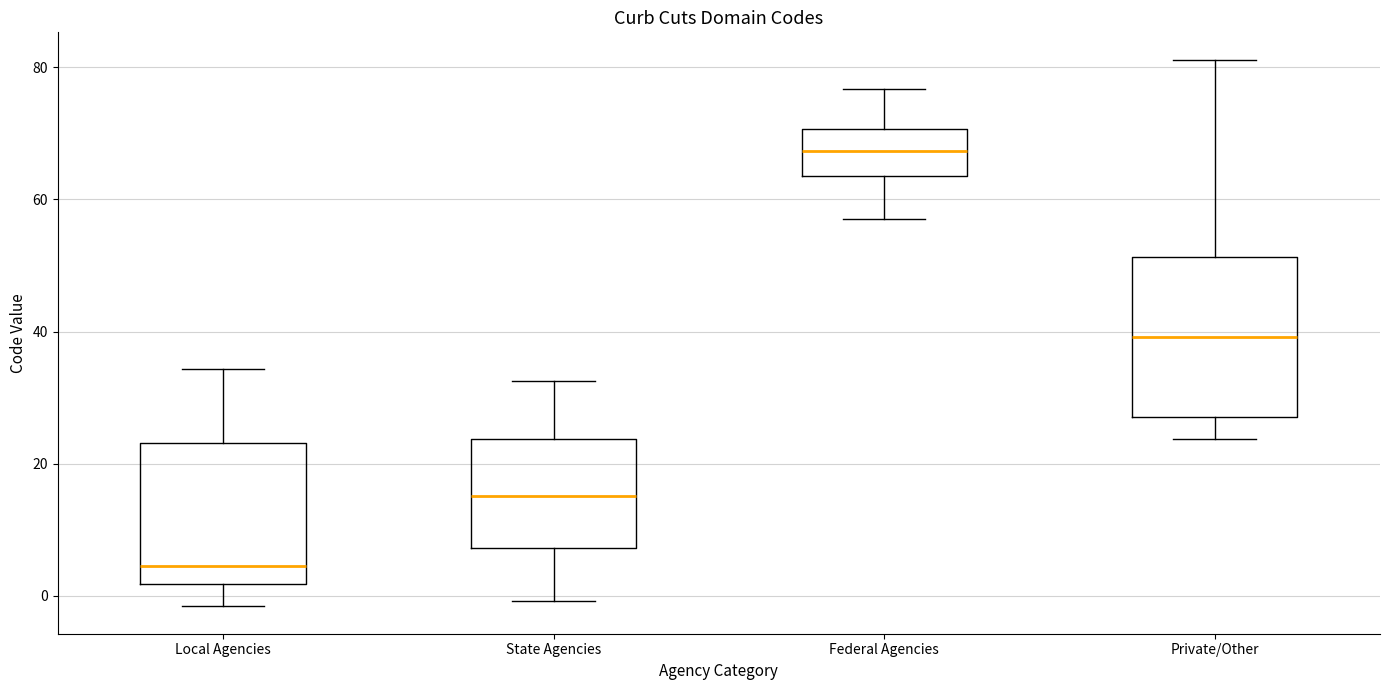

Comparing the boxes themselves (not the whiskers), which one is the tallest?

Private/Other